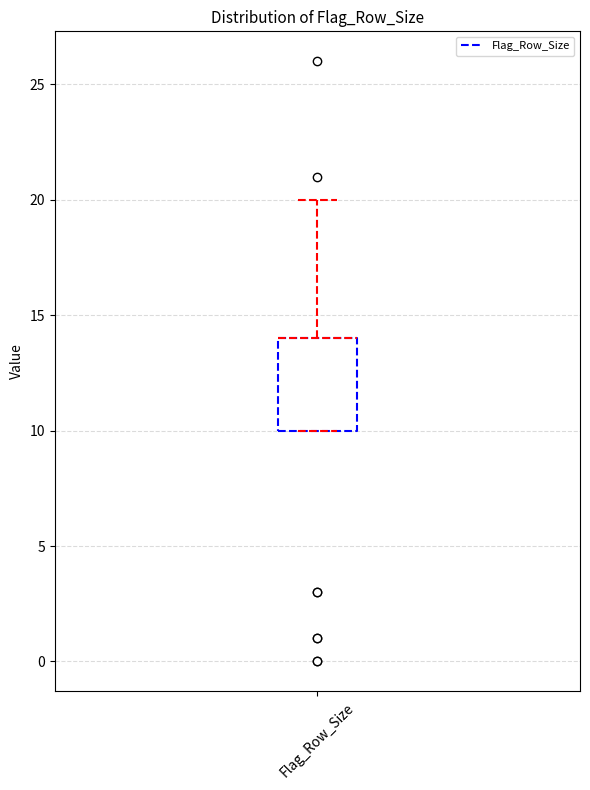

Transcribe this box plot: give where the median line is, the range the box spans, and where the two whiskers end, as read against the y-axis. The values are not printed on the chart, so give them approximately, as read against the axis.

median 14 (drawn on the box's upper edge), box 10 to 14, whiskers 10 to 20